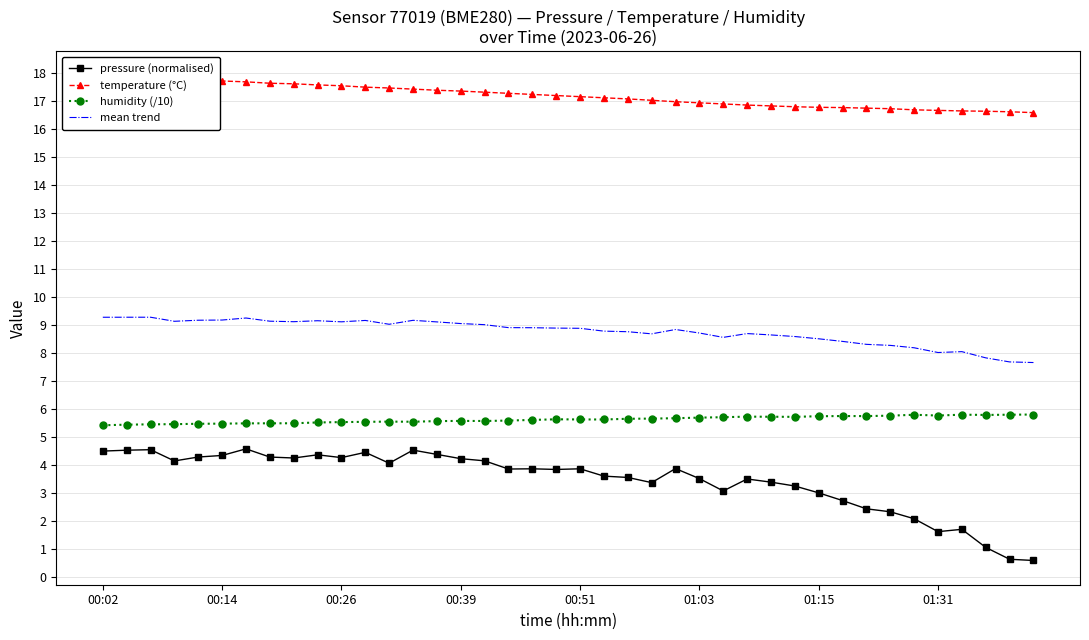

Reading left to right, what are all the values shown in this chart?

pressure (normalised): 4.5	4.5	4.6	4.2	4.3	4.3	4.6	4.3	4.3	4.4	4.3	4.5	4.1	4.5	4.4	4.2	4.2	3.9	3.9	3.8	3.9	3.6	3.6	3.4	3.9	3.5	3.1	3.5	3.4	3.3	3.0	2.7	2.4	2.3	2.1	1.6	1.7	1.1	0.6	0.6
temperature (°C): 17.9	17.9	17.9	17.8	17.8	17.7	17.7	17.6	17.6	17.6	17.6	17.5	17.5	17.4	17.4	17.4	17.3	17.3	17.2	17.2	17.2	17.1	17.1	17.0	17.0	16.9	16.9	16.9	16.8	16.8	16.8	16.8	16.8	16.7	16.7	16.7	16.7	16.6	16.6	16.6
humidity (/10): 5.4	5.4	5.5	5.5	5.5	5.5	5.5	5.5	5.5	5.5	5.5	5.5	5.6	5.6	5.6	5.6	5.6	5.6	5.6	5.6	5.6	5.6	5.7	5.7	5.7	5.7	5.7	5.7	5.7	5.7	5.8	5.8	5.8	5.8	5.8	5.8	5.8	5.8	5.8	5.8
mean trend: 9.3	9.3	9.3	9.1	9.2	9.2	9.3	9.1	9.1	9.2	9.1	9.2	9.0	9.2	9.1	9.1	9.0	8.9	8.9	8.9	8.9	8.8	8.8	8.7	8.8	8.7	8.6	8.7	8.7	8.6	8.5	8.4	8.3	8.3	8.2	8.0	8.1	7.8	7.7	7.7